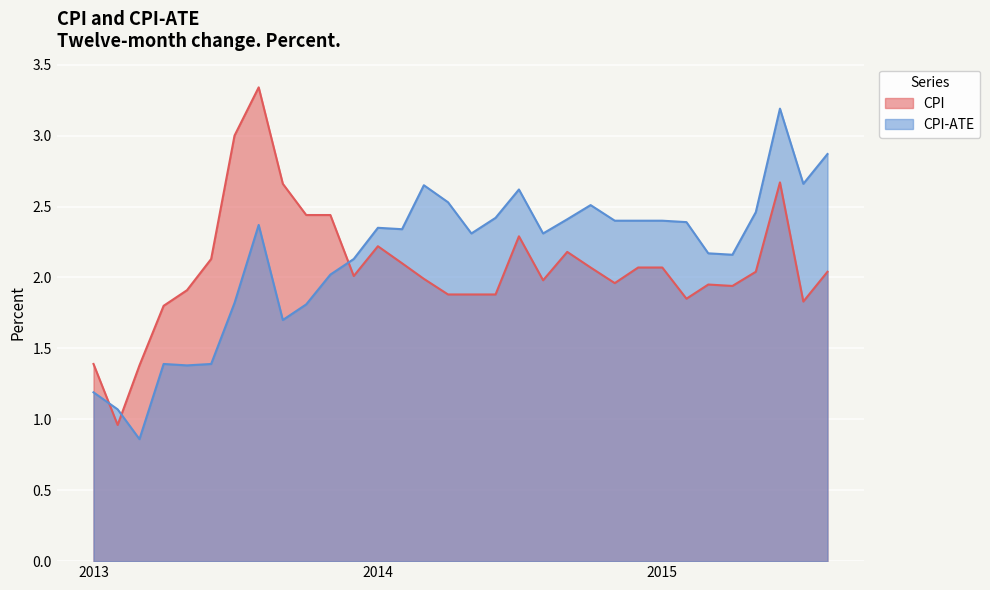

Reading left to right, list all the values displayed in this chart.

CPI: 1.4	1.0	1.4	1.8	1.9	2.1	3.0	3.3	2.7	2.4	2.4	2.0	2.2	2.1	2.0	1.9	1.9	1.9	2.3	2.0	2.2	2.1	2.0	2.1	2.1	1.9	1.9	1.9	2.0	2.7	1.8	2.0
CPI-ATE: 1.2	1.1	0.9	1.4	1.4	1.4	1.8	2.4	1.7	1.8	2.0	2.1	2.4	2.3	2.6	2.5	2.3	2.4	2.6	2.3	2.4	2.5	2.4	2.4	2.4	2.4	2.2	2.2	2.5	3.2	2.7	2.9